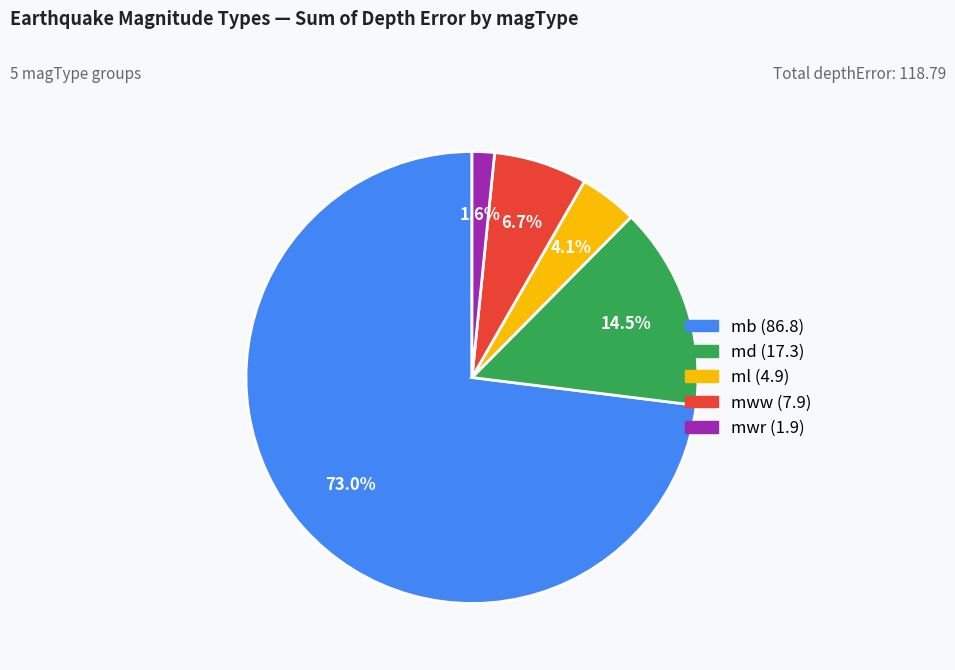

What is the total percentage of md and mwr?

16.1%